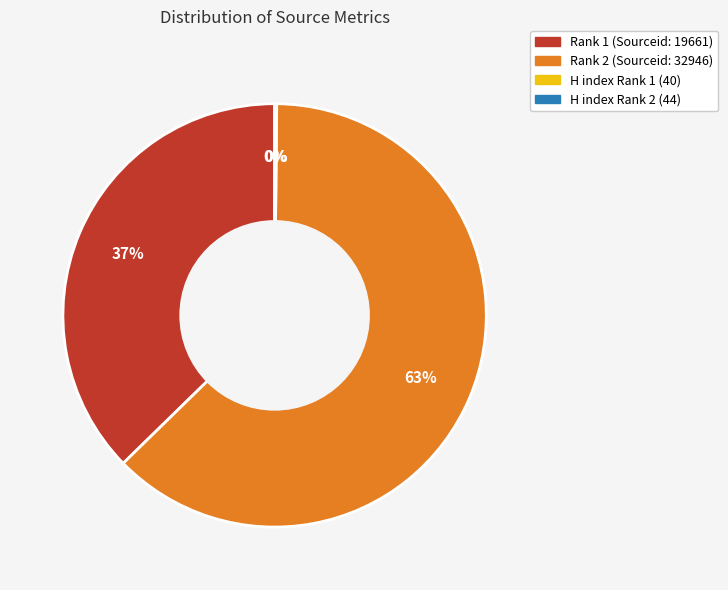

True or false: Rank 2 (Sourceid: 32946) accounts for 63% of the total.

True